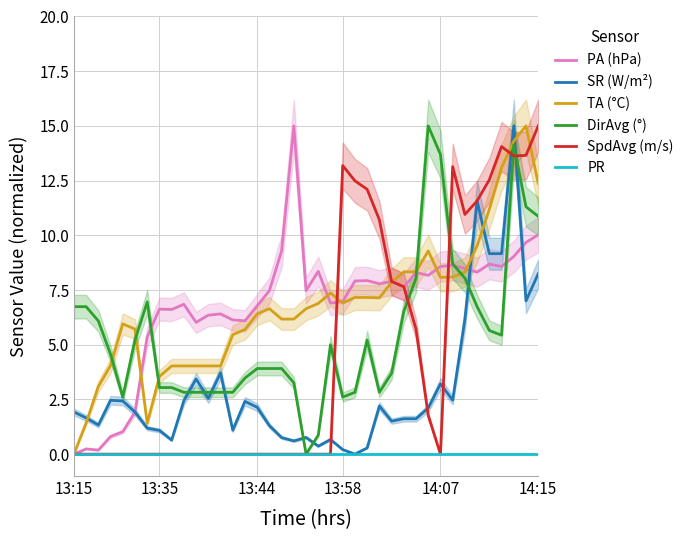

Reading right to left, list all the values displayed in this chart.

PA (hPa): 10.0	9.7	9.0	8.6	8.7	8.3	8.5	8.6	8.6	8.2	8.3	7.6	7.9	7.8	7.9	7.9	7.0	6.9	8.4	7.5	15.0	9.3	7.5	6.8	6.1	6.1	6.4	6.4	6.0	6.8	6.6	6.6	5.4	1.9	1.0	0.8	0.2	0.2	0.0
SR (W/m²): 8.2	7.0	15.0	9.2	9.2	11.6	6.2	2.5	3.2	2.1	1.6	1.6	1.5	2.2	0.3	0.0	0.2	0.7	0.4	0.8	0.6	0.8	1.3	2.1	2.4	1.1	3.7	2.5	3.4	2.4	0.6	1.1	1.2	1.9	2.4	2.5	1.3	1.7	1.9
TA (°C): 12.4	15.0	14.3	13.1	11.2	9.5	8.3	8.1	8.1	9.3	8.3	8.3	7.9	7.1	7.2	7.2	6.9	7.4	6.9	6.6	6.2	6.2	6.6	6.4	5.7	5.5	4.0	4.0	4.0	4.0	4.0	3.6	1.4	5.7	6.0	4.0	3.1	1.4	0.0
DirAvg (°): 10.9	11.3	14.1	5.4	5.7	6.7	8.0	8.7	13.7	15.0	8.0	6.5	3.7	2.8	5.2	2.8	2.6	5.0	0.9	0.0	3.3	3.9	3.9	3.9	3.5	2.8	2.8	2.8	2.8	2.8	3.0	3.0	7.0	5.2	2.6	4.6	6.1	6.7	6.7
SpdAvg (m/s): 15.0	13.7	13.6	14.1	12.5	11.6	11.0	13.1	0.0	1.8	5.7	7.7	7.9	10.7	12.1	12.5	13.2	0.0	0.0	0.0	0.0	0.0	0.0	0.0	0.0	0.0	0.0	0.0	0.0	0.0	0.0	0.0	0.0	0.0	0.0	0.0	0.0	0.0	0.0
PR: 0.0	0.0	0.0	0.0	0.0	0.0	0.0	0.0	0.0	0.0	0.0	0.0	0.0	0.0	0.0	0.0	0.0	0.0	0.0	0.0	0.0	0.0	0.0	0.0	0.0	0.0	0.0	0.0	0.0	0.0	0.0	0.0	0.0	0.0	0.0	0.0	0.0	0.0	0.0